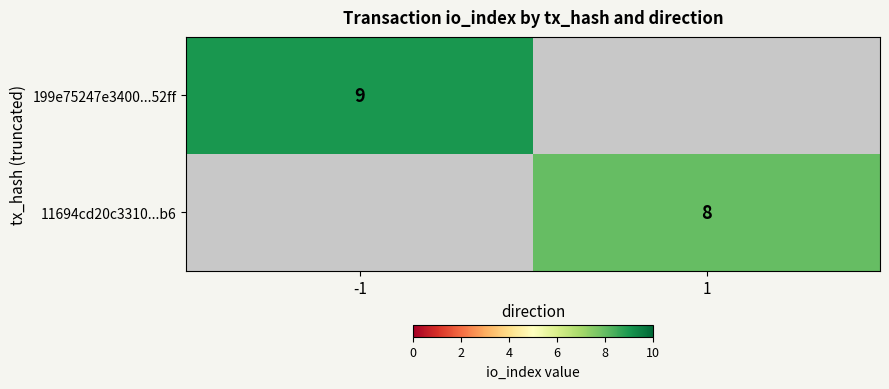

The value of 11694cd20c3310...b6 at 1 is 4. True or false?

False